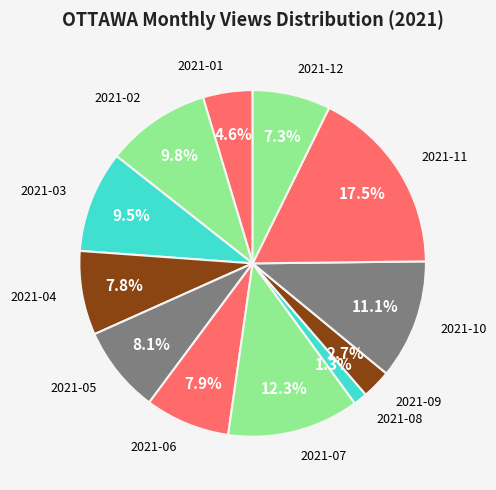

Which has a higher value, 2021-10 or 2021-06?

2021-10